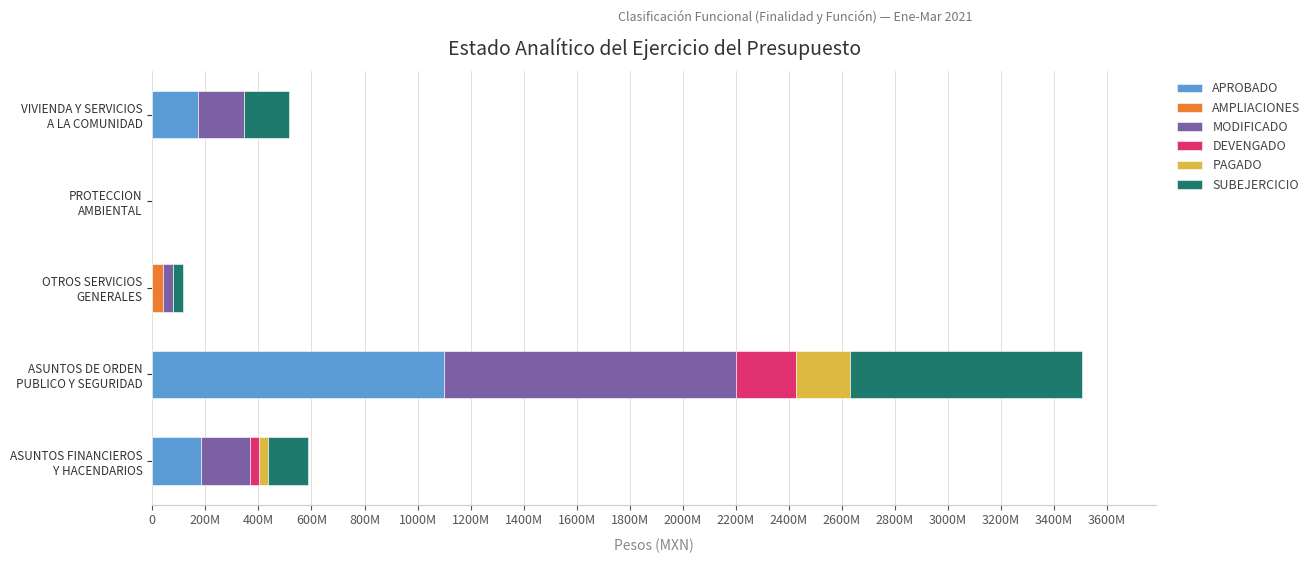

At how many categories does at least one series exceed 982473040?

1